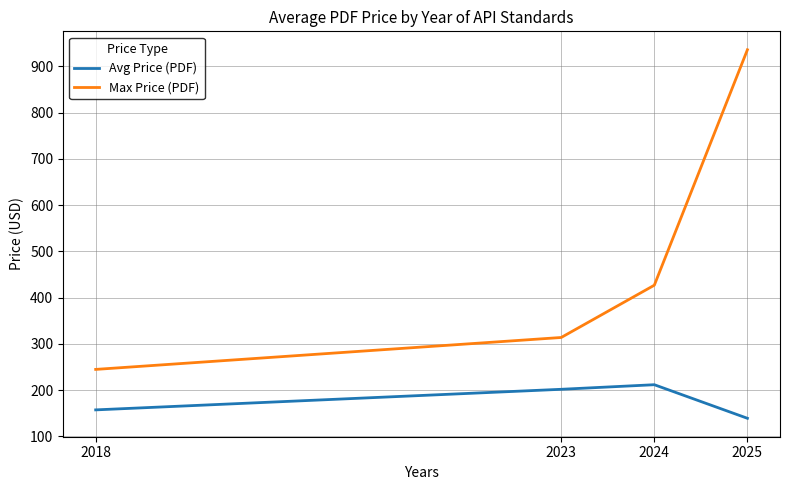

Is the value of Max Price (PDF) at 2018 greater than the value of Avg Price (PDF) at 2025?

Yes